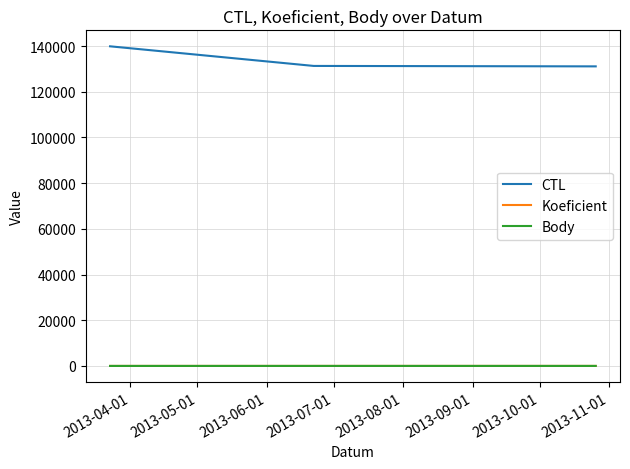

Reading left to right, list all the values displayed in this chart.

CTL: 139904	131317	131125
Koeficient: 1	5	6
Body: 1	5	6